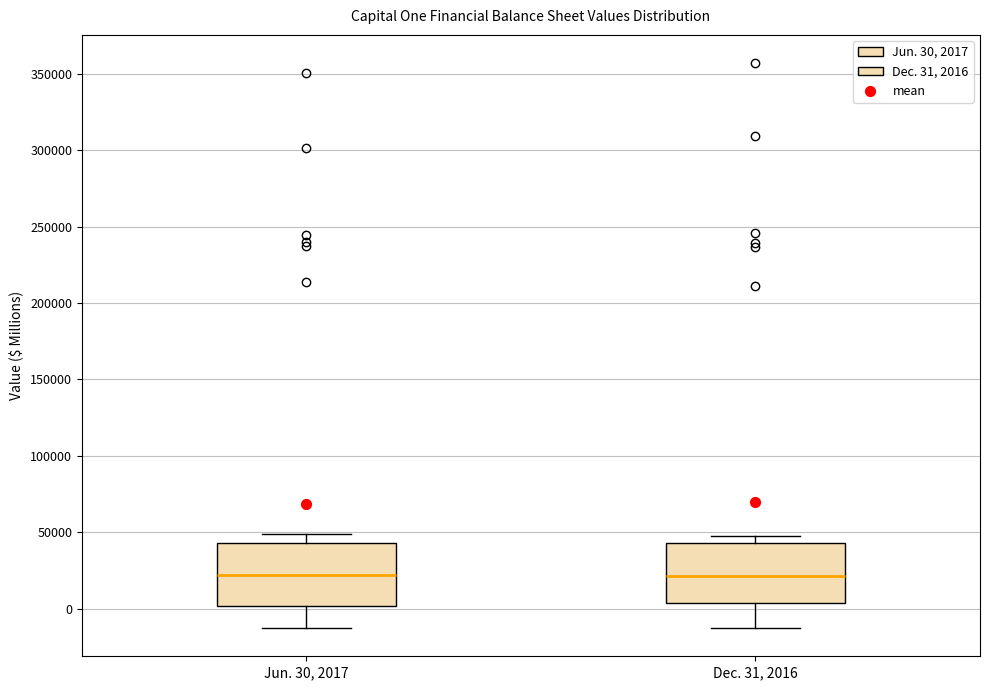

Reading left to right, read every box against the y-axis: the position of its median line, the range the box covers, and the ends of its whiskers. The values are not printed on the chart, so give them approximately, as read against the axis.

Jun. 30, 2017: median 20000, box 0 to 45000, whiskers -15000 to 50000
Dec. 31, 2016: median 20000, box 5000 to 45000, whiskers -10000 to 50000